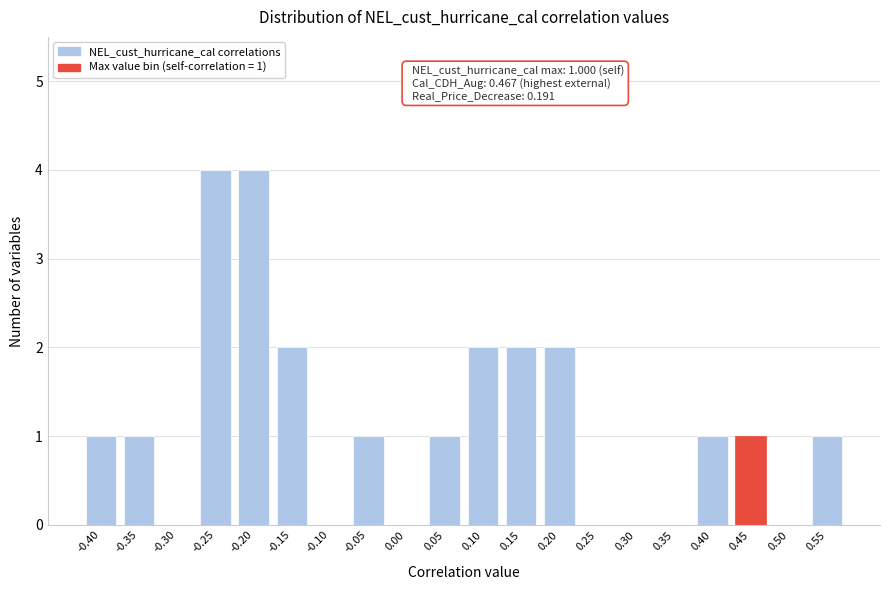

Reading right to left, extract all data points from this chart.

0.55=1	0.50=0	0.45=1	0.40=1	0.35=0	0.30=0	0.25=0	0.20=2	0.15=2	0.10=2	0.05=1	0.00=0	-0.05=1	-0.10=0	-0.15=2	-0.20=4	-0.25=4	-0.30=0	-0.35=1	-0.40=1